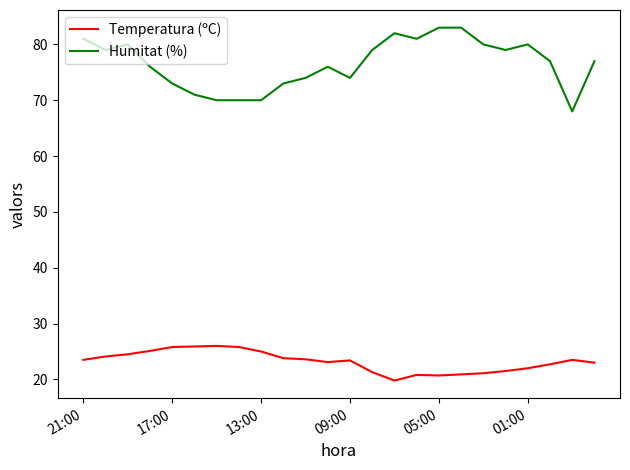

What is the difference between the second highest and minimum values in the Humitat (%) series?

15.0